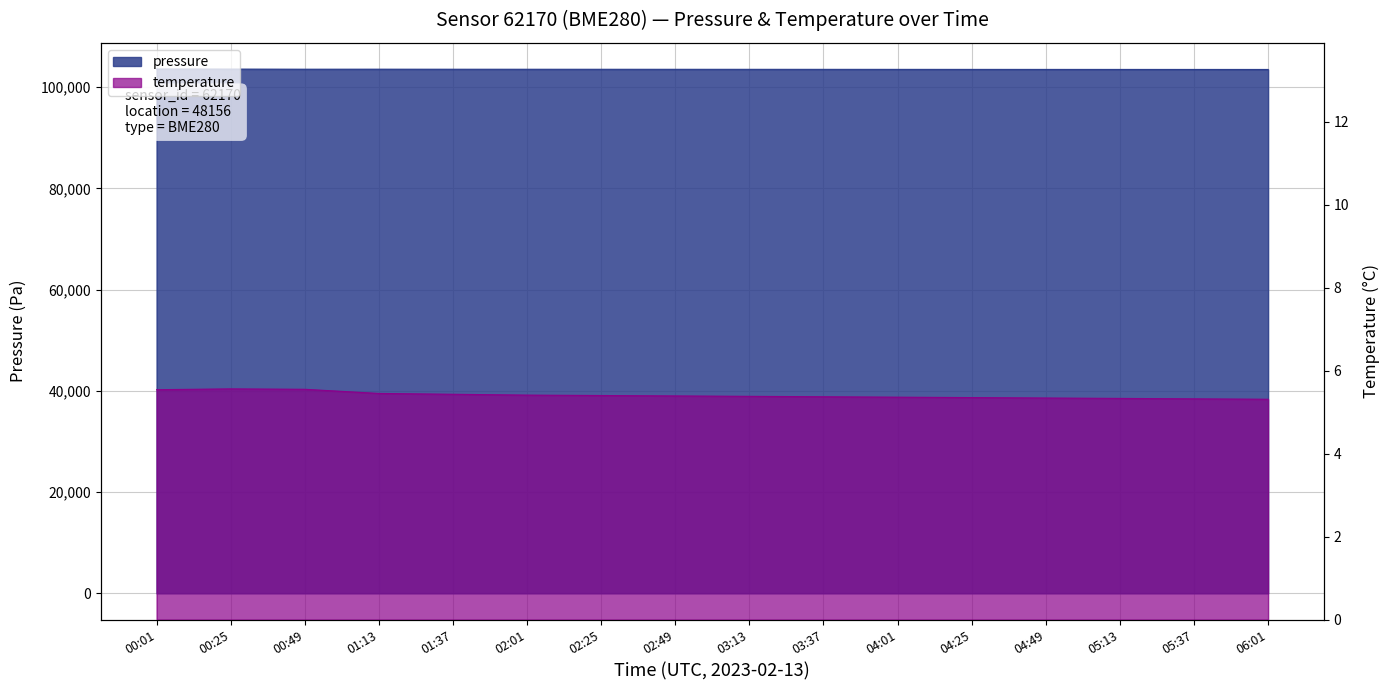

What is the average value of the pressure series?

103506.2